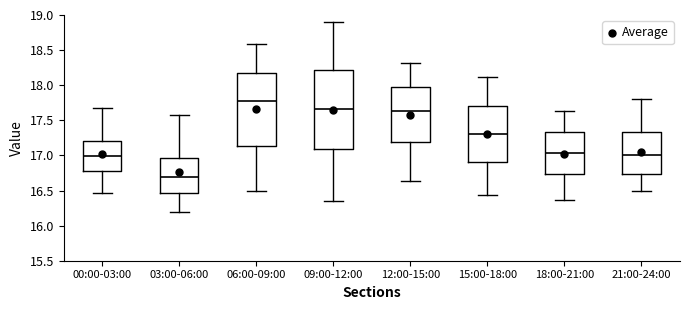

Reading left to right, read every box against the y-axis: the position of its median line, the range the box covers, and the ends of its whiskers. The values are not printed on the chart, so give them approximately, as read against the axis.

00:00-03:00: median 17.00, box 16.80 to 17.20, whiskers 16.45 to 17.70
03:00-06:00: median 16.70, box 16.45 to 16.95, whiskers 16.20 to 17.55
06:00-09:00: median 17.75, box 17.15 to 18.15, whiskers 16.50 to 18.60
09:00-12:00: median 17.65, box 17.10 to 18.20, whiskers 16.35 to 18.90
12:00-15:00: median 17.65, box 17.20 to 17.95, whiskers 16.65 to 18.30
15:00-18:00: median 17.30, box 16.90 to 17.70, whiskers 16.45 to 18.10
18:00-21:00: median 17.05, box 16.75 to 17.35, whiskers 16.35 to 17.65
21:00-24:00: median 17.00, box 16.75 to 17.35, whiskers 16.50 to 17.80